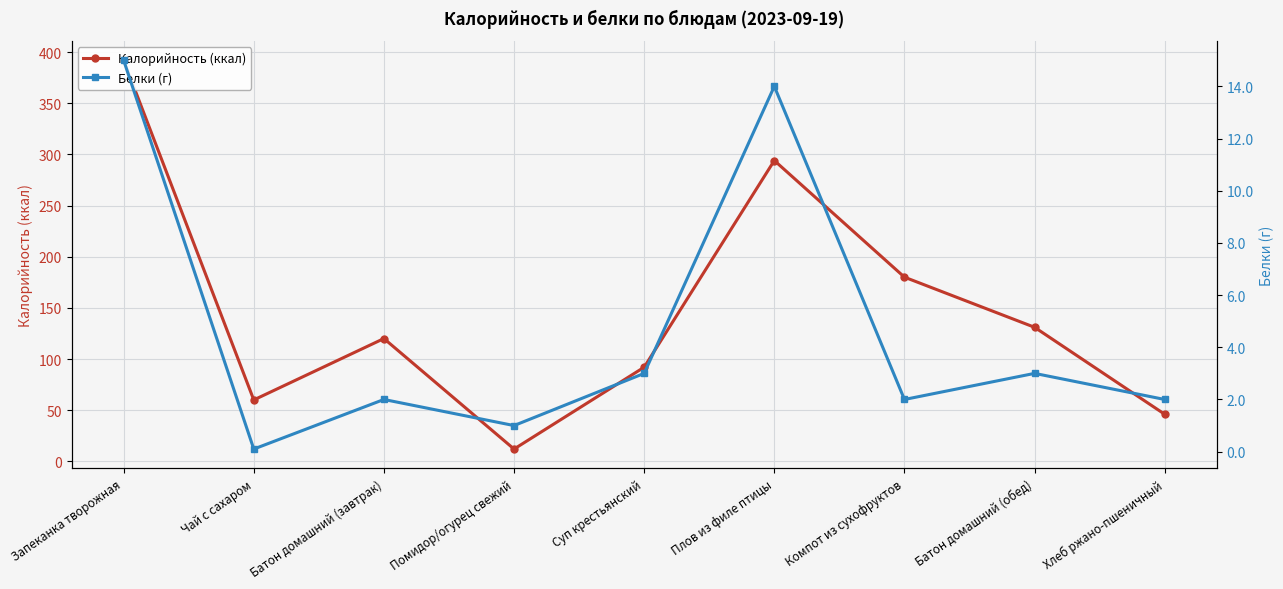

Where is the first local maximum for Белки (г)?

Батон домашний (завтрак)